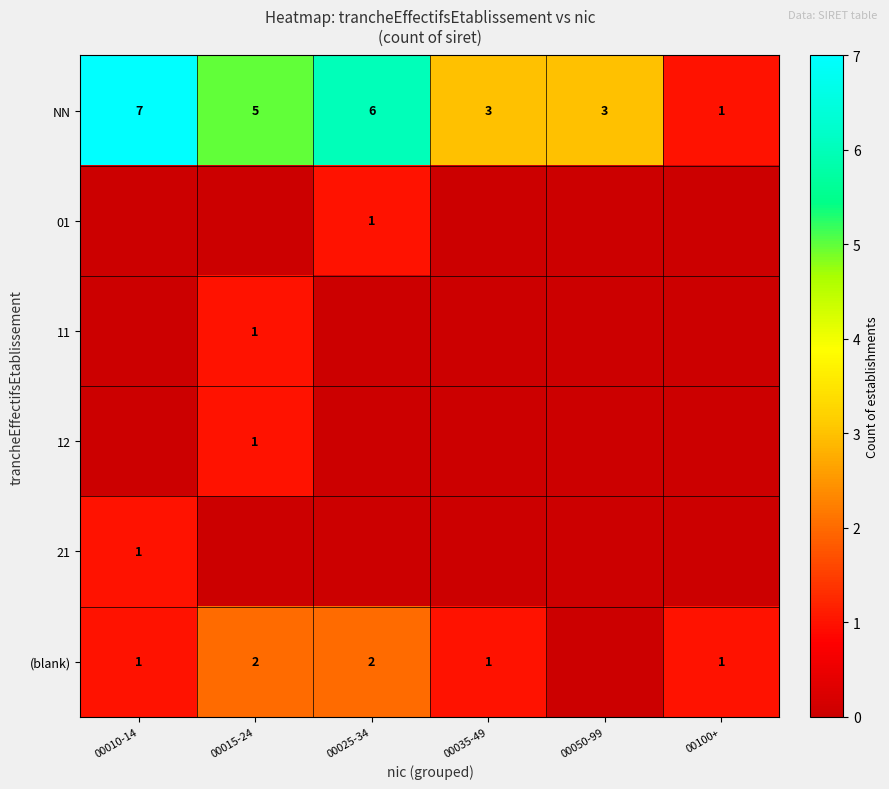

Which category has the highest value across all series?

00010-14